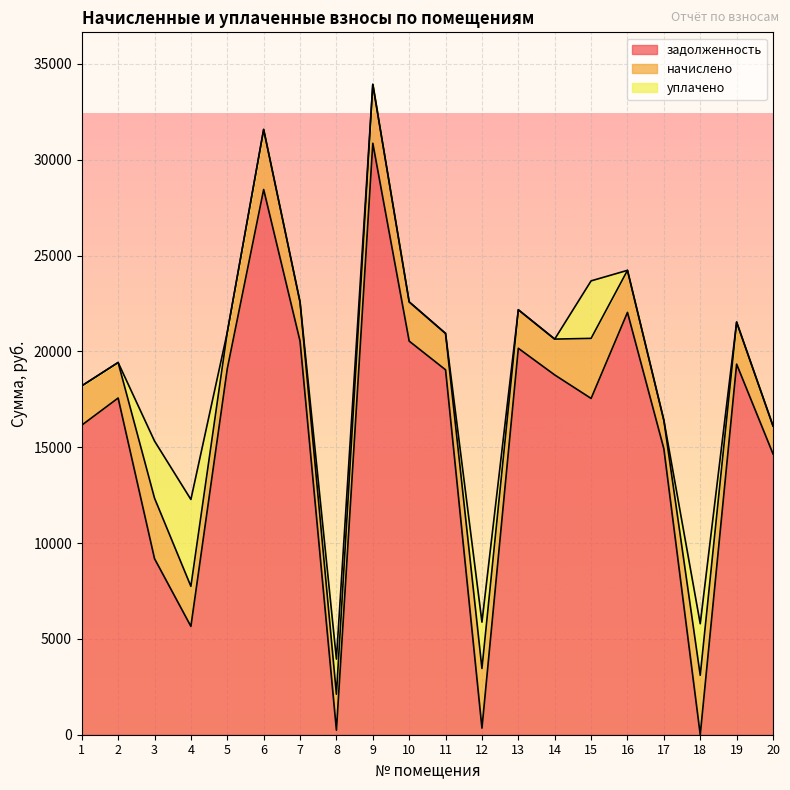

Where is the first local minimum for задолженность?

4